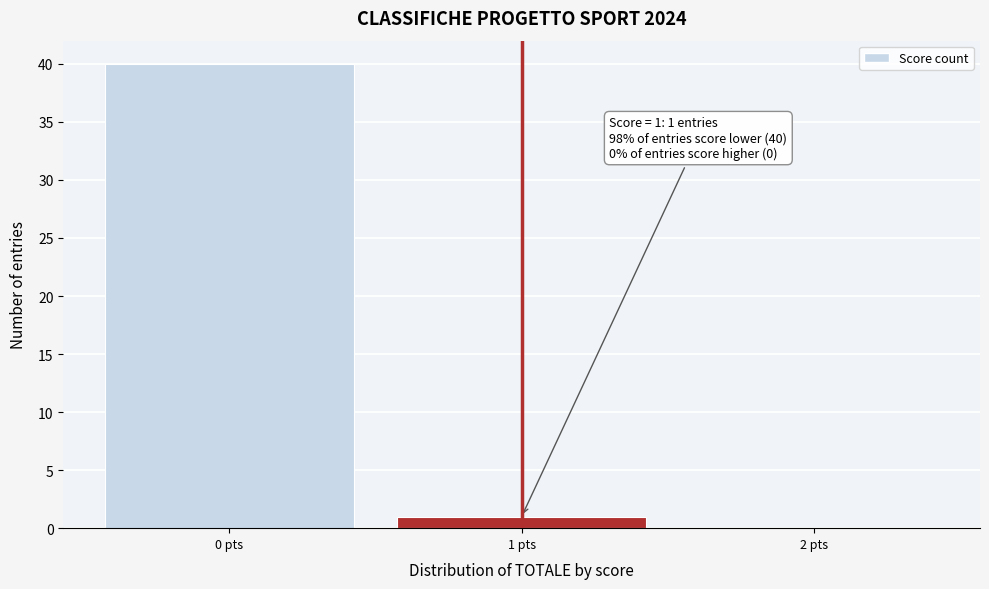

Which range on the x-axis has the tallest bar?

-0.5 to 0.5